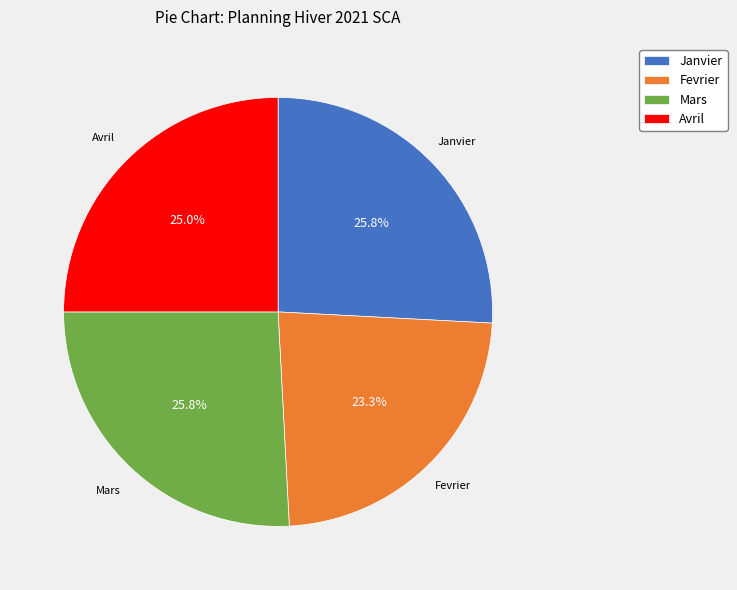

How many slices are in this pie chart?

4